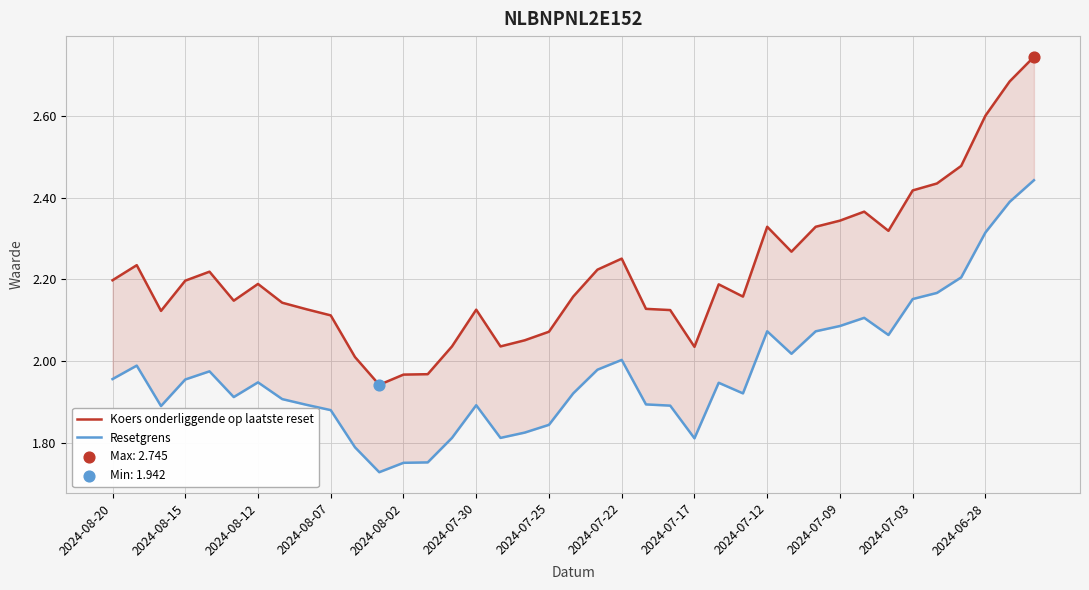

What is the total value across all series at 2024-06-28?

4.9